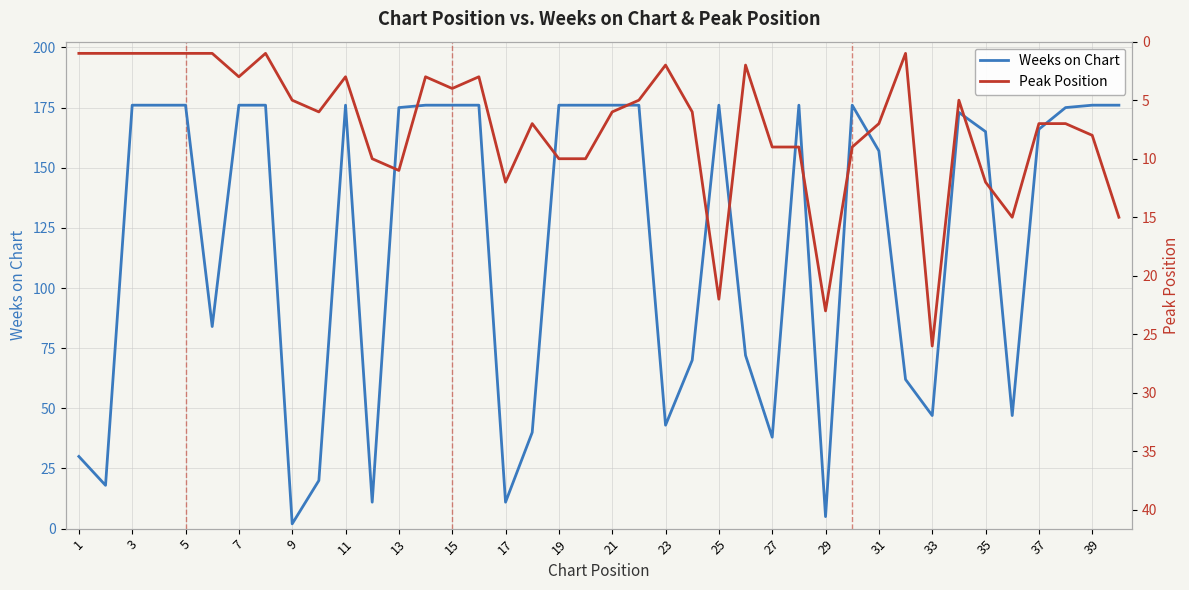

How many lines are shown in the chart?

2